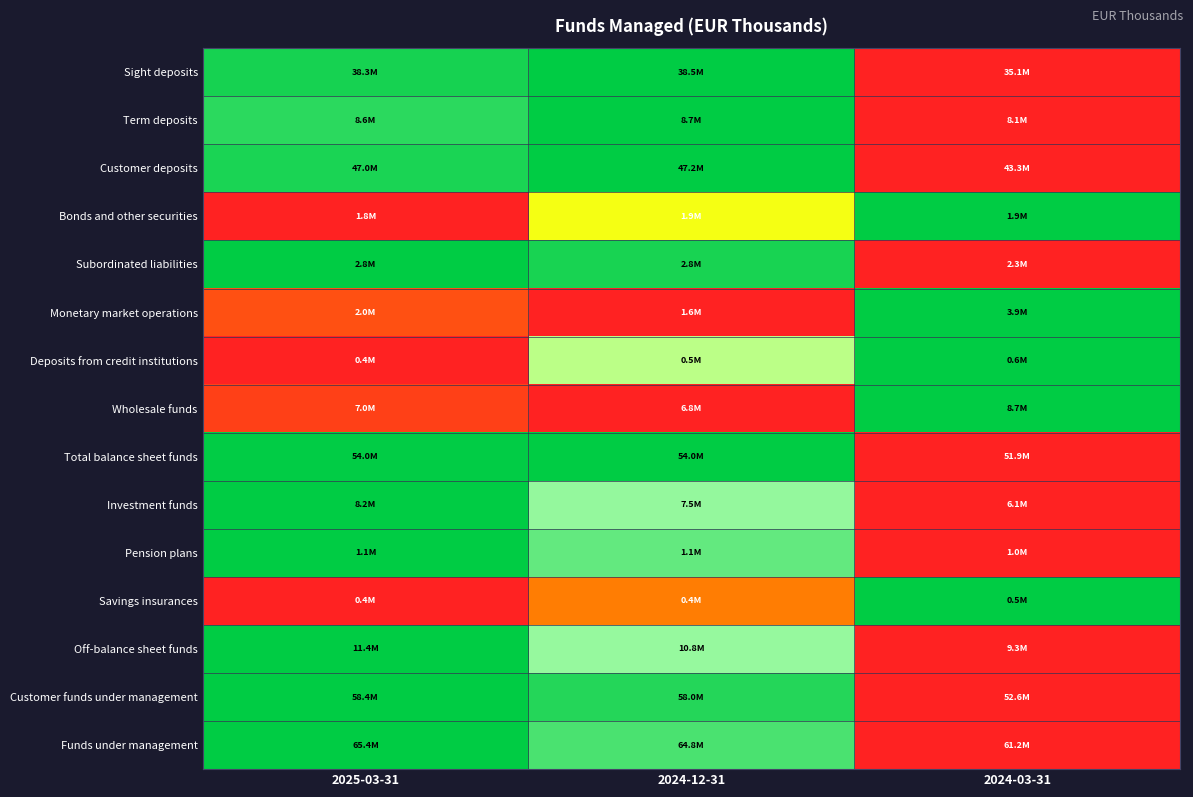

Reading left to right, what are all the values shown in this chart?

Sight deposits: 2025-03-31=1.0	2024-12-31=1.0	2024-03-31=0.0
Term deposits: 2025-03-31=0.9	2024-12-31=1.0	2024-03-31=0.0
Customer deposits: 2025-03-31=0.9	2024-12-31=1.0	2024-03-31=0.0
Bonds and other securities: 2025-03-31=0.0	2024-12-31=0.5	2024-03-31=1.0
Subordinated liabilities: 2025-03-31=1.0	2024-12-31=0.9	2024-03-31=0.0
Monetary market operations: 2025-03-31=0.2	2024-12-31=0.0	2024-03-31=1.0
Deposits from credit institutions: 2025-03-31=0.0	2024-12-31=0.6	2024-03-31=1.0
Wholesale funds: 2025-03-31=0.1	2024-12-31=0.0	2024-03-31=1.0
Total balance sheet funds: 2025-03-31=1.0	2024-12-31=1.0	2024-03-31=0.0
Investment funds: 2025-03-31=1.0	2024-12-31=0.7	2024-03-31=0.0
Pension plans: 2025-03-31=1.0	2024-12-31=0.8	2024-03-31=0.0
Savings insurances: 2025-03-31=0.0	2024-12-31=0.3	2024-03-31=1.0
Off-balance sheet funds: 2025-03-31=1.0	2024-12-31=0.7	2024-03-31=0.0
Customer funds under management: 2025-03-31=1.0	2024-12-31=0.9	2024-03-31=0.0
Funds under management: 2025-03-31=1.0	2024-12-31=0.8	2024-03-31=0.0